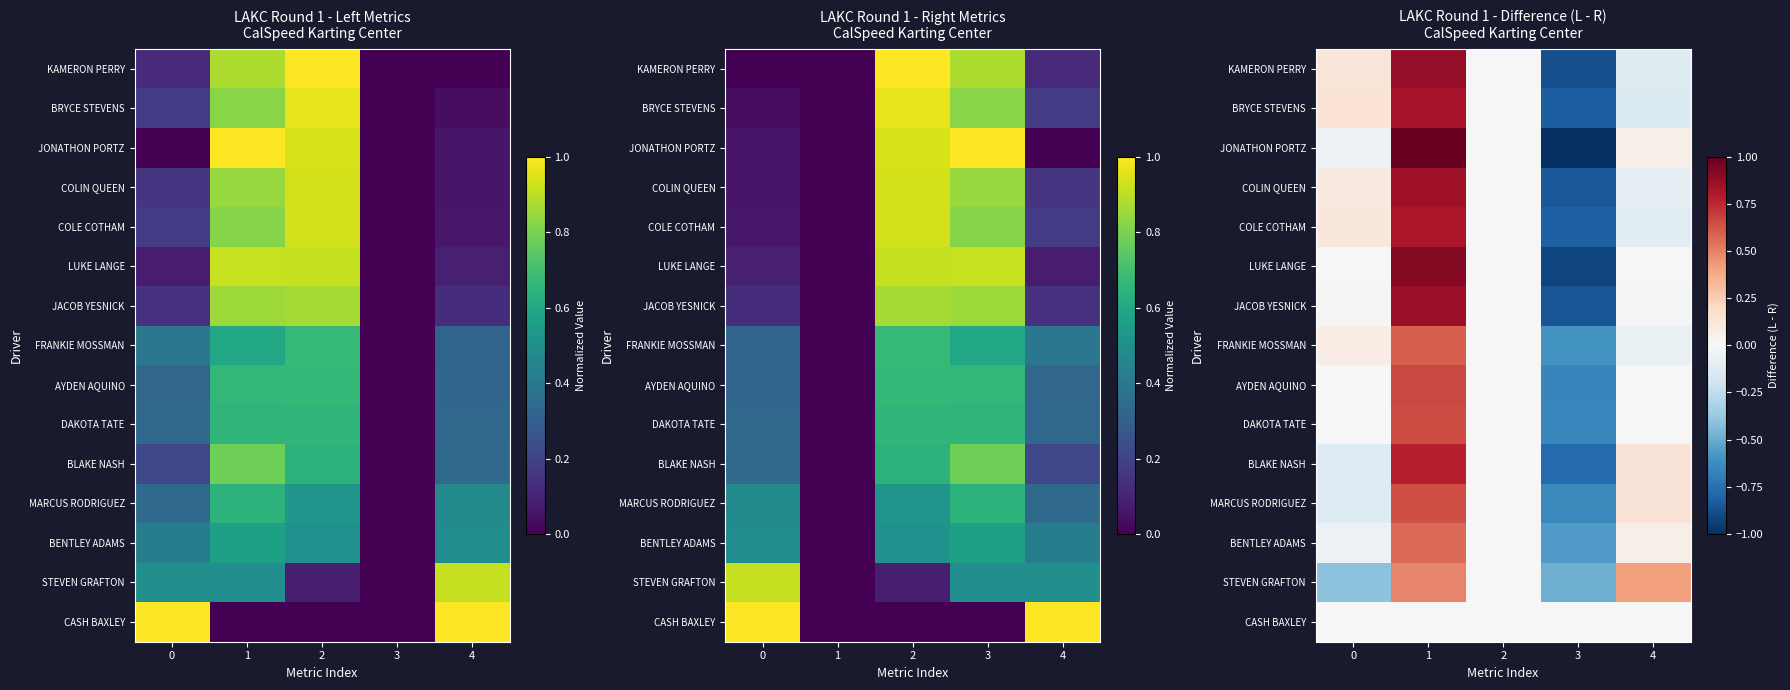

At which category does the chart reach its peak across all series?

1